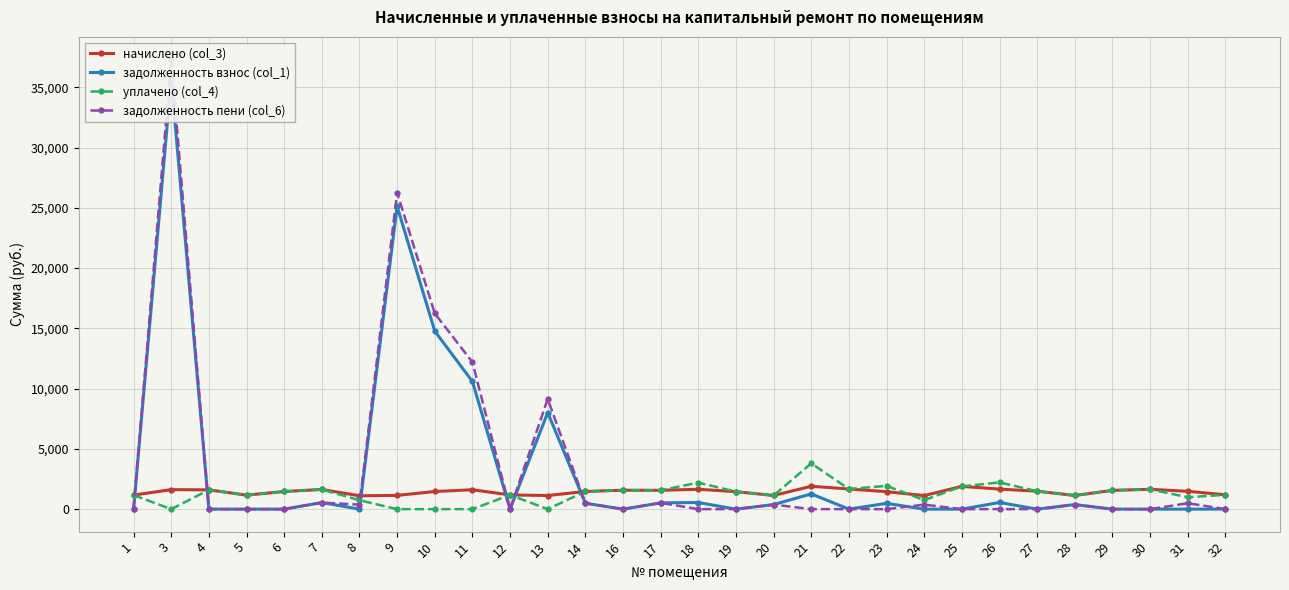

How many categories are shown in the chart?

30